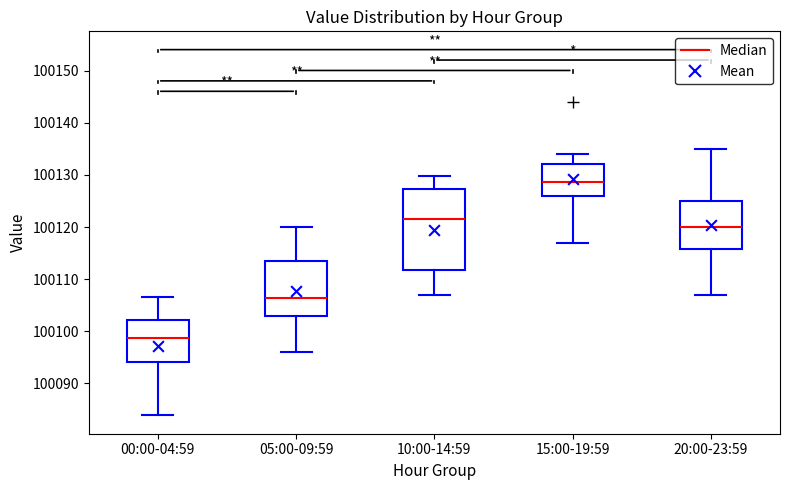

Reading left to right, transcribe this box plot: for each box, give where its median line is, the range the box spans, and where its two whiskers end, as read against the y-axis. The values are not printed on the chart, so give them approximately, as read against the axis.

00:00-04:59: median 100099, box 100094 to 100102, whiskers 100084 to 100107
05:00-09:59: median 100106, box 100103 to 100113, whiskers 100096 to 100120
10:00-14:59: median 100122, box 100112 to 100127, whiskers 100107 to 100130
15:00-19:59: median 100129, box 100126 to 100132, whiskers 100117 to 100134
20:00-23:59: median 100120, box 100116 to 100125, whiskers 100107 to 100135